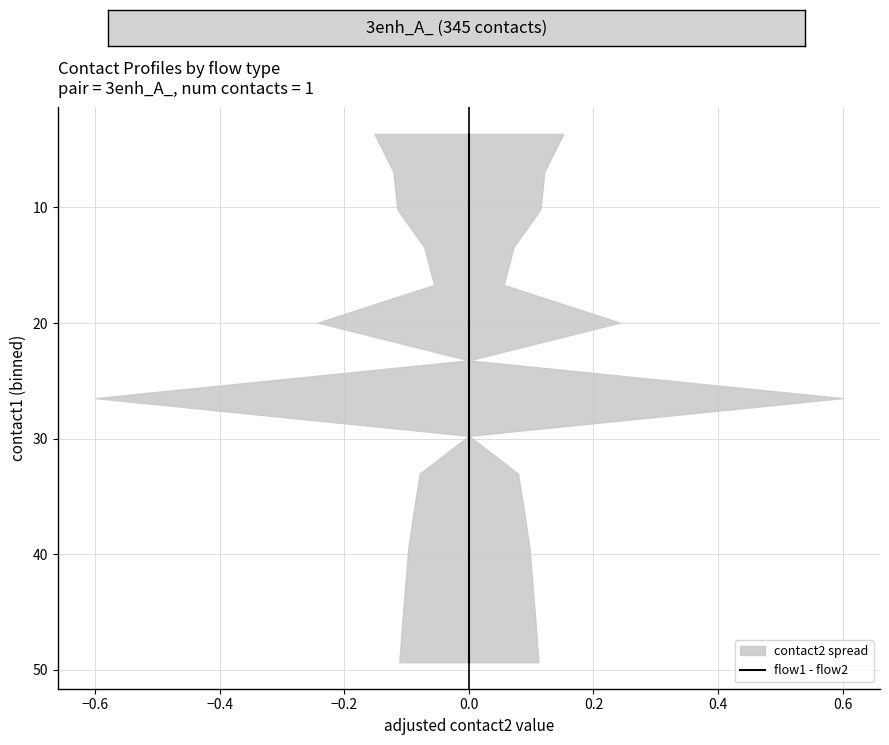

True or false: there are more than 2 points higher than both neighbors.

False